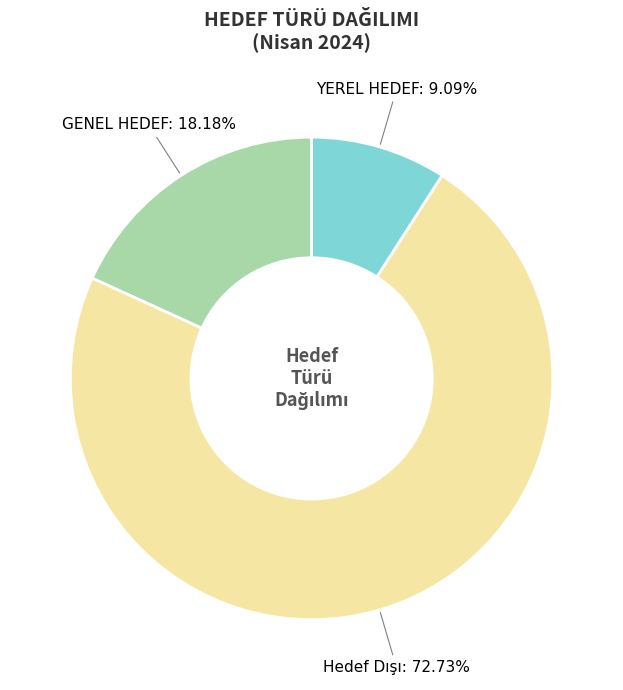

Approximately how many times larger is the value at GENEL HEDEF compared to YEREL HEDEF?

2.0